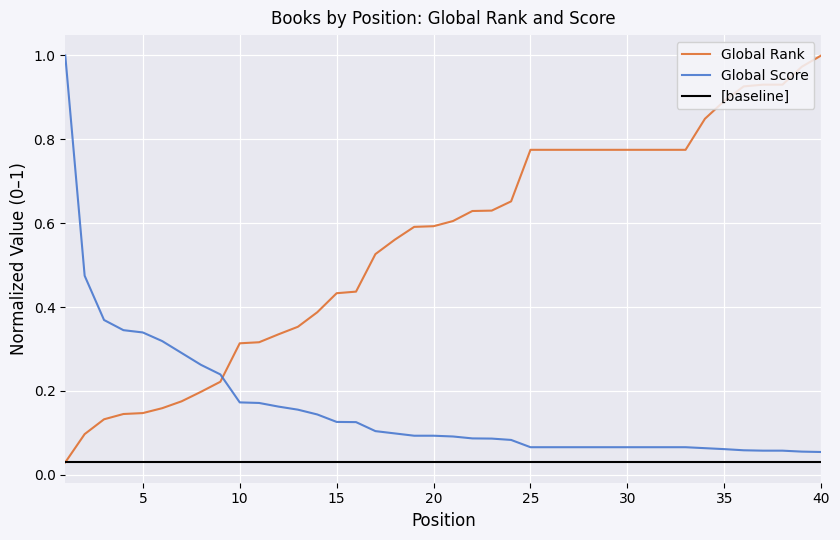

How many lines are shown in the chart?

2